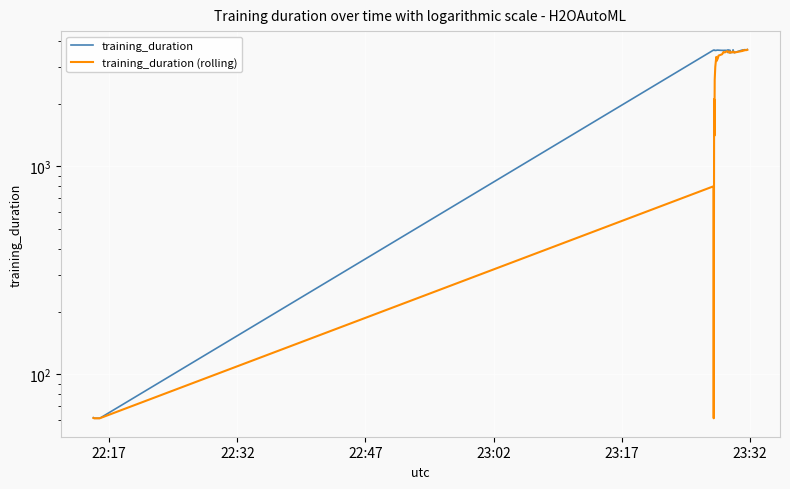

Reading left to right, extract all data points from this chart.

training_duration: 61.8	61.4	61.4	3611.7	3613.3	3601.6	3608.2	3612.2	3597.8	3601.3	3608.5	3613.2	3609.5	3602.3	3604.0	3602.2	3602.5	3604.8	3602.7	3514.4	3612.8	3624.3	3524.6	3615.8	3505.2	3521.7	3521.2	3625.5	3521.3	3520.5	3522.0	3521.3	3522.7	3621.8	3608.5	3630.6	3622.0	3628.3	3619.0	3635.4
training_duration (rolling): 61.6	61.4	61.4	800.0	61.4	2100.0	1400.0	2600.0	3000.0	3350.0	3200.0	3300.0	3400.0	3450.0	3500.0	3530.0	3540.0	3520.0	3570.0	3555.0	3550.0	3550.0	3520.0	3560.0	3510.0	3522.0	3525.0	3560.0	3522.0	3521.0	3522.0	3522.0	3523.0	3580.0	3610.0	3600.0	3622.0	3618.0	3610.0	3625.0